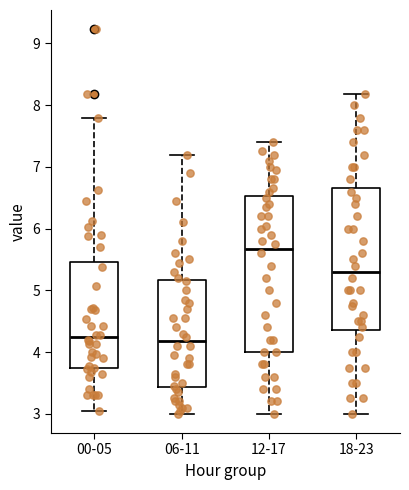

Where is the lower edge of the box for 00-05 on the y-axis? The values are not printed on the chart, so give them approximately, as read against the axis.

3.7